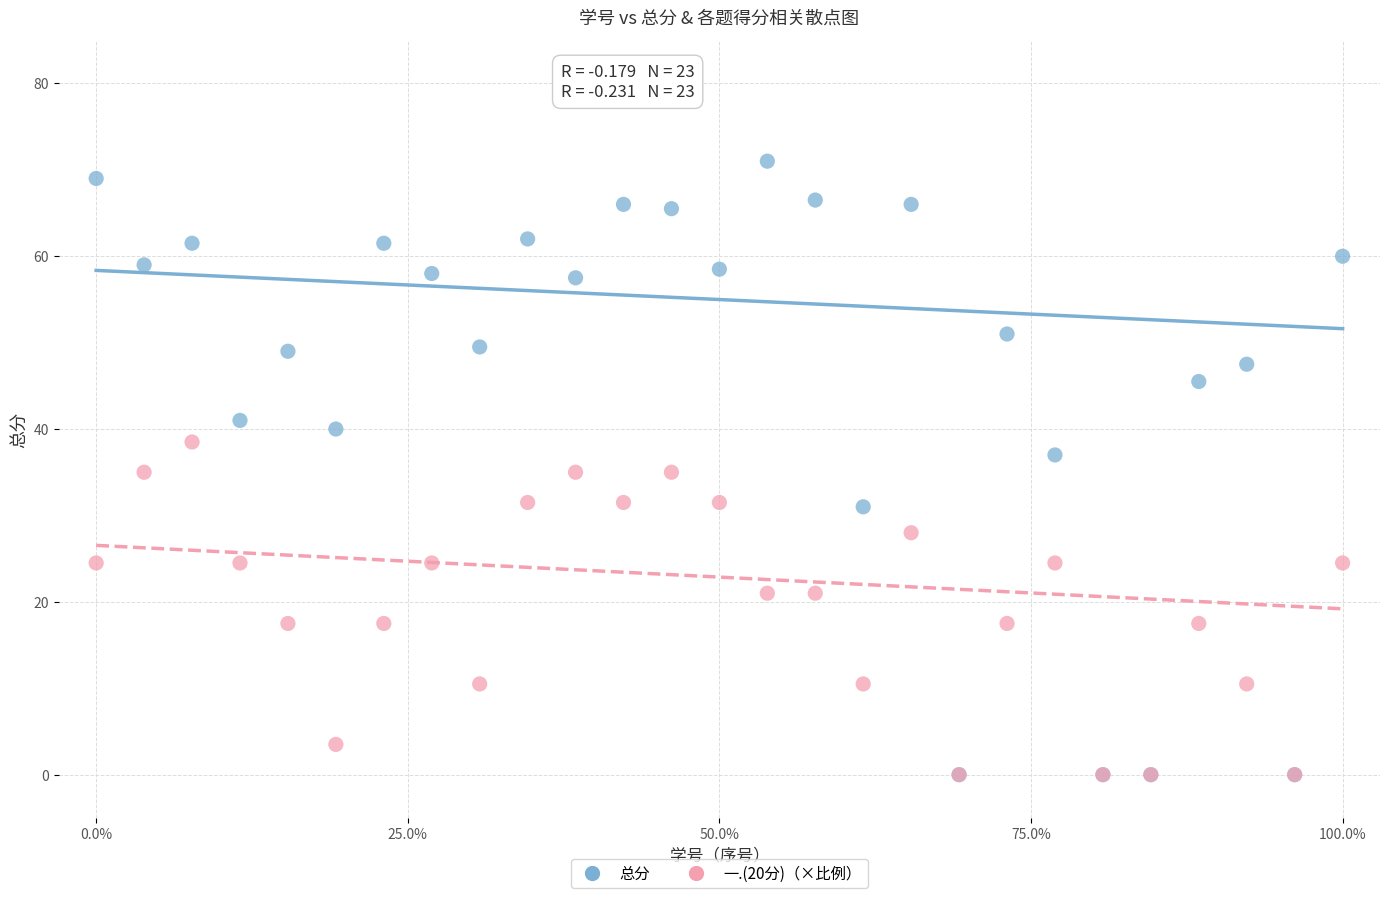

Which series has the largest Y range (max minus min)?

总分